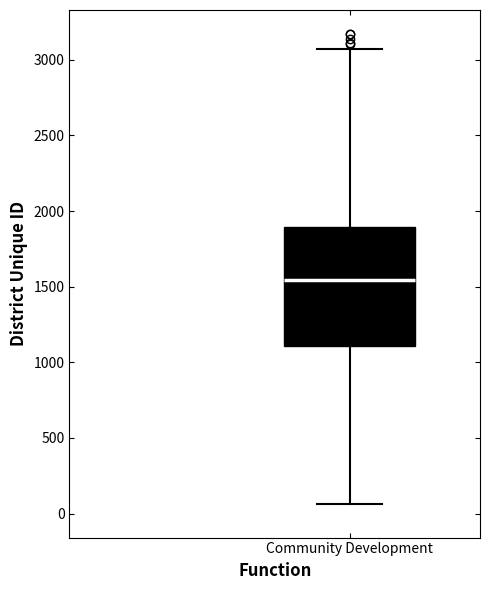

Read this box plot against the y-axis: the position of the median line, the range covered by the box, and the ends of both whiskers. The values are not printed on the chart, so give them approximately, as read against the axis.

median 1550, box 1100 to 1900, whiskers 50 to 3050